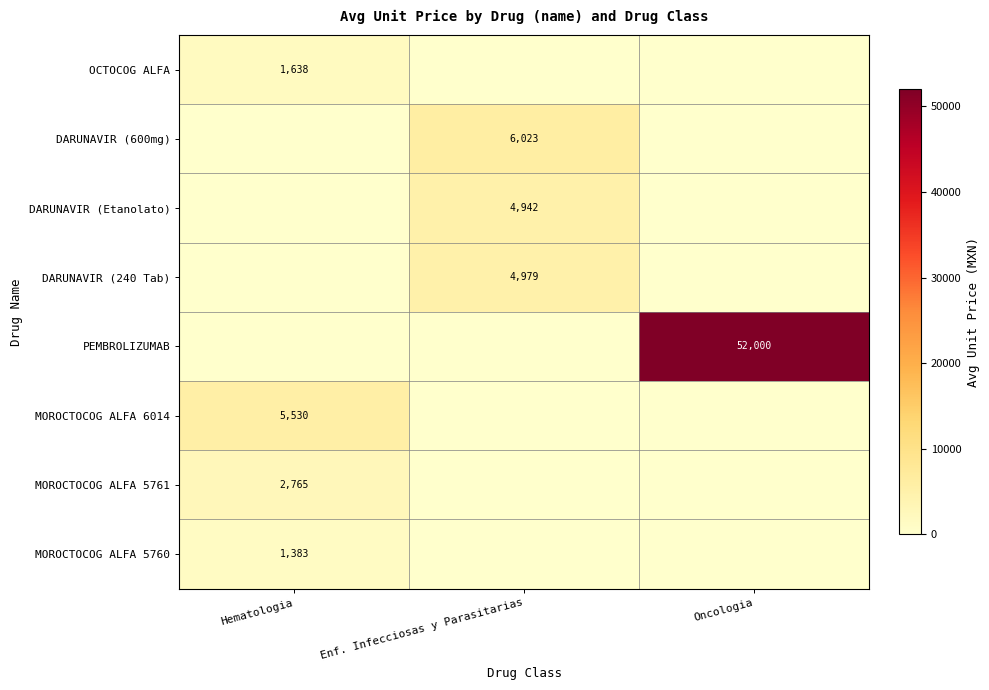

At how many categories does at least one series exceed 21068?

1